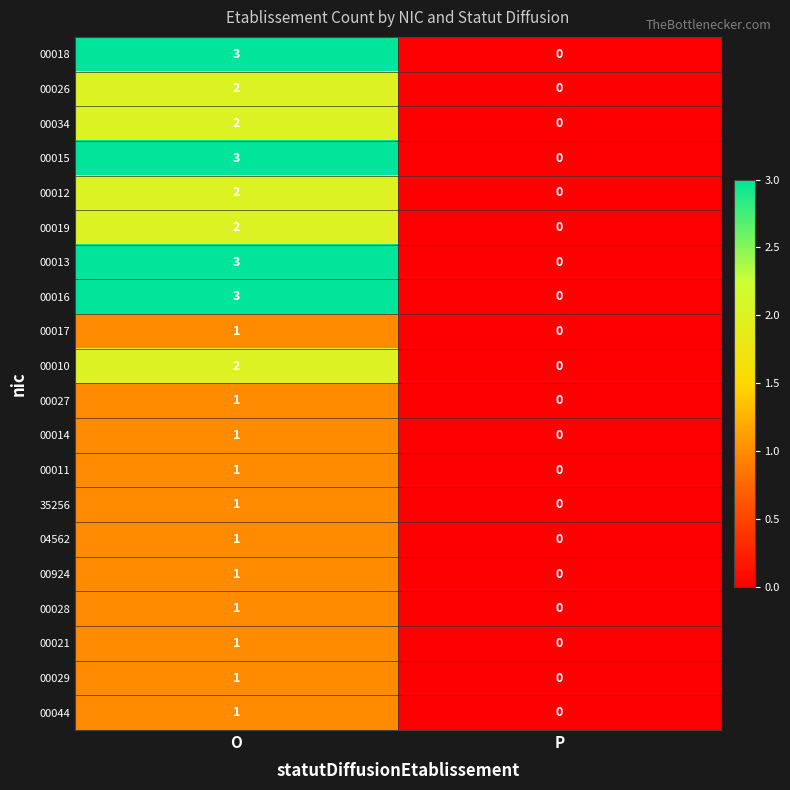

Is the value of 00014 at O greater than the value of 00010 at P?

Yes